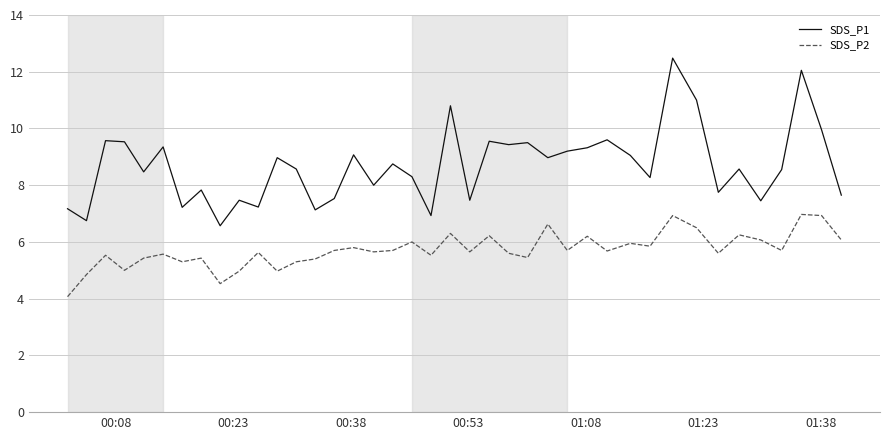

List the series in order of their peak value, lowest first.

SDS_P2, SDS_P1